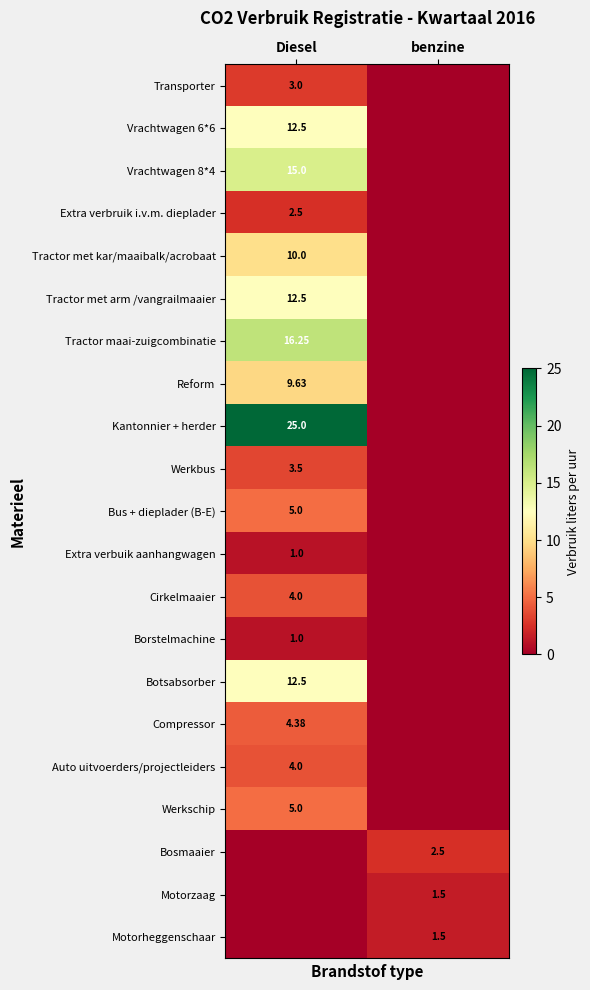

The value of Vrachtwagen 8*4 at Diesel is 15.0. True or false?

True